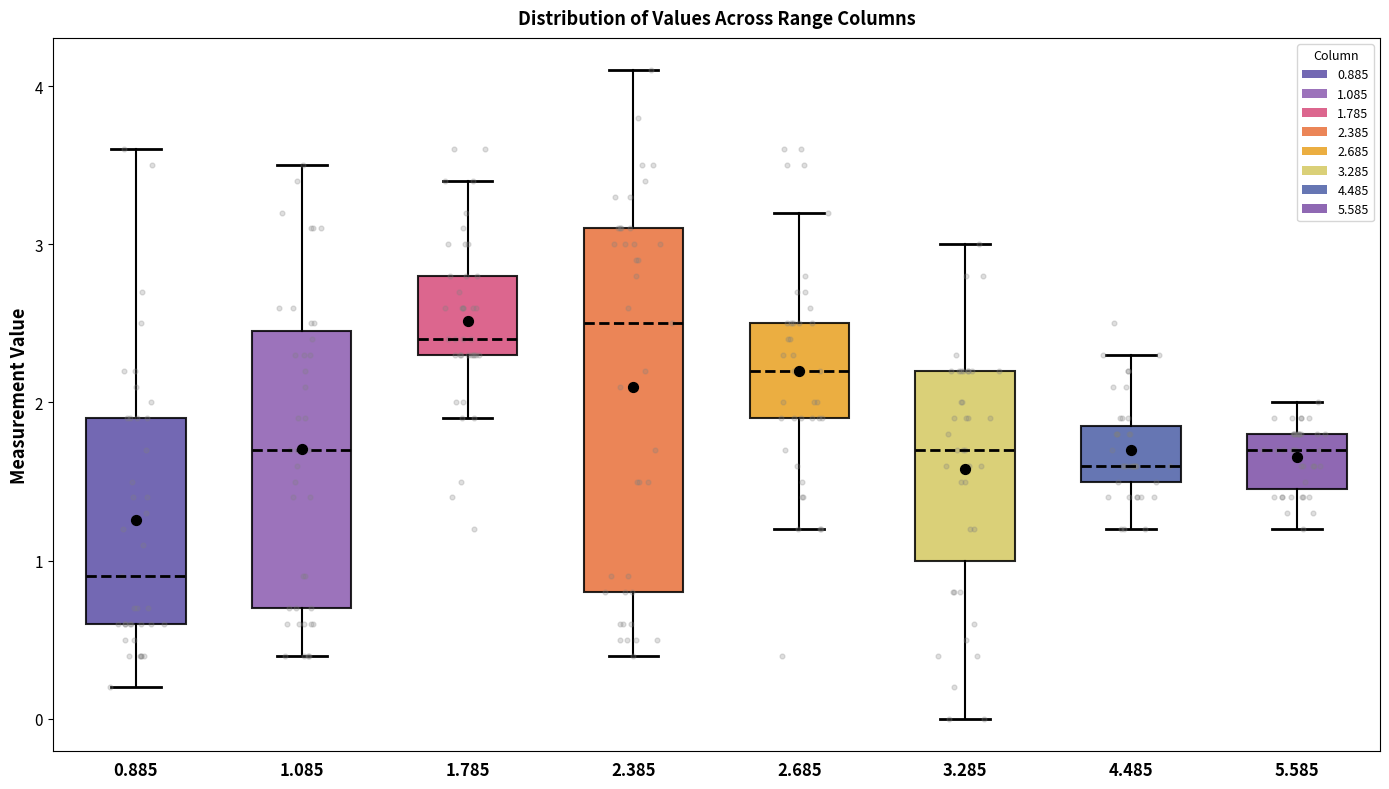

Reading left to right, read every box against the y-axis: the position of its median line, the range the box covers, and the ends of its whiskers. The values are not printed on the chart, so give them approximately, as read against the axis.

0.885: median 0.9, box 0.6 to 1.9, whiskers 0.2 to 3.6
1.085: median 1.7, box 0.7 to 2.5, whiskers 0.4 to 3.5
1.785: median 2.4, box 2.3 to 2.8, whiskers 1.9 to 3.4
2.385: median 2.5, box 0.8 to 3.1, whiskers 0.4 to 4.1
2.685: median 2.2, box 1.9 to 2.5, whiskers 1.2 to 3.2
3.285: median 1.7, box 1.0 to 2.2, whiskers 0.0 to 3.0
4.485: median 1.6, box 1.5 to 1.9, whiskers 1.2 to 2.3
5.585: median 1.7, box 1.5 to 1.8, whiskers 1.2 to 2.0